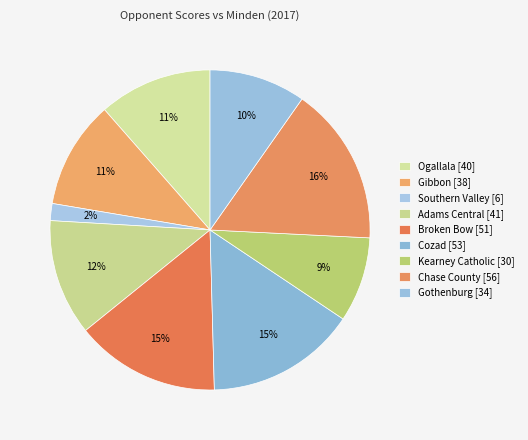

Which has a higher value, Southern Valley or Broken Bow?

Broken Bow